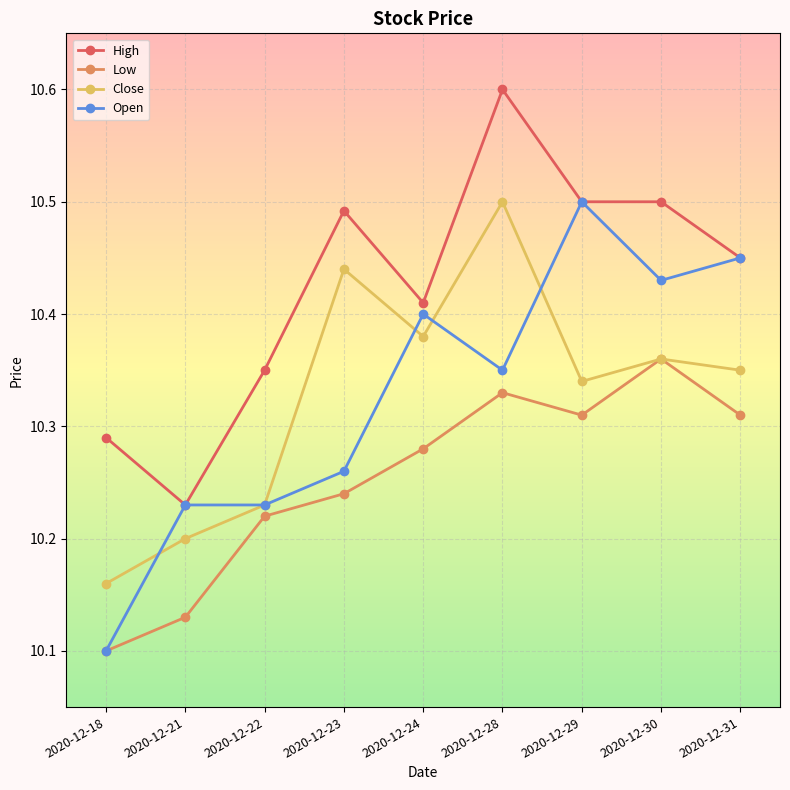

Which series has the largest total across all categories?

High